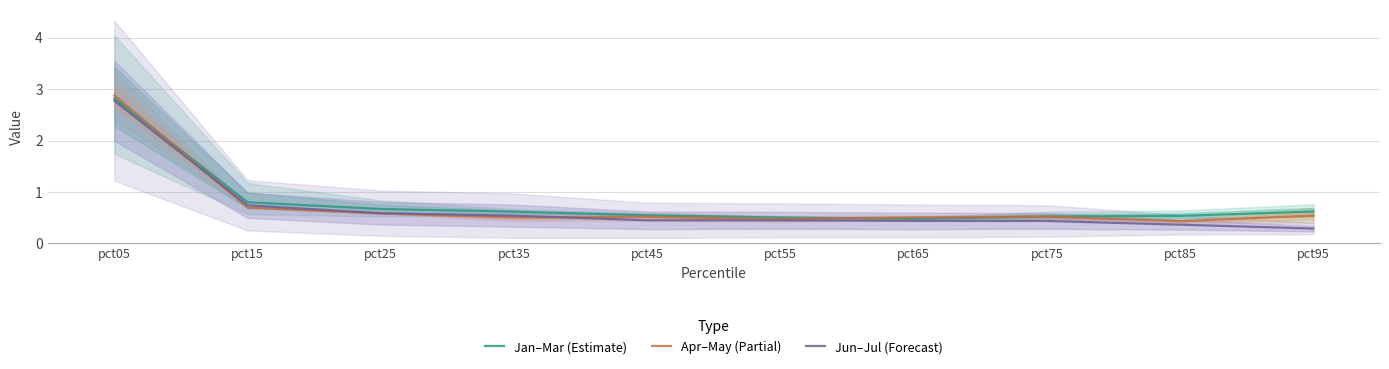

Read the Jan–Mar (Estimate) value at pct65.

0.5